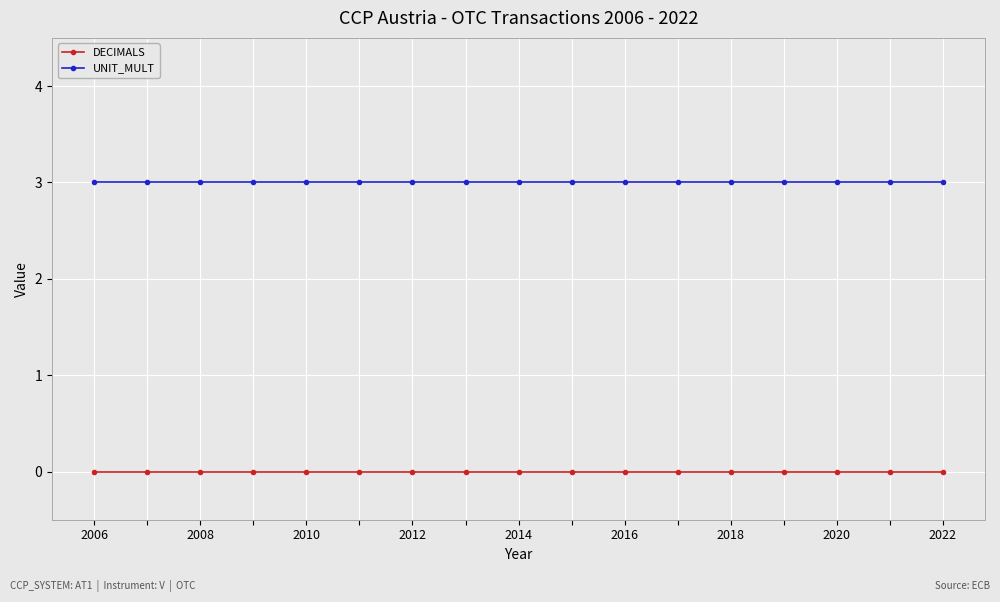

True or false: DECIMALS and UNIT_MULT cross at least once.

False